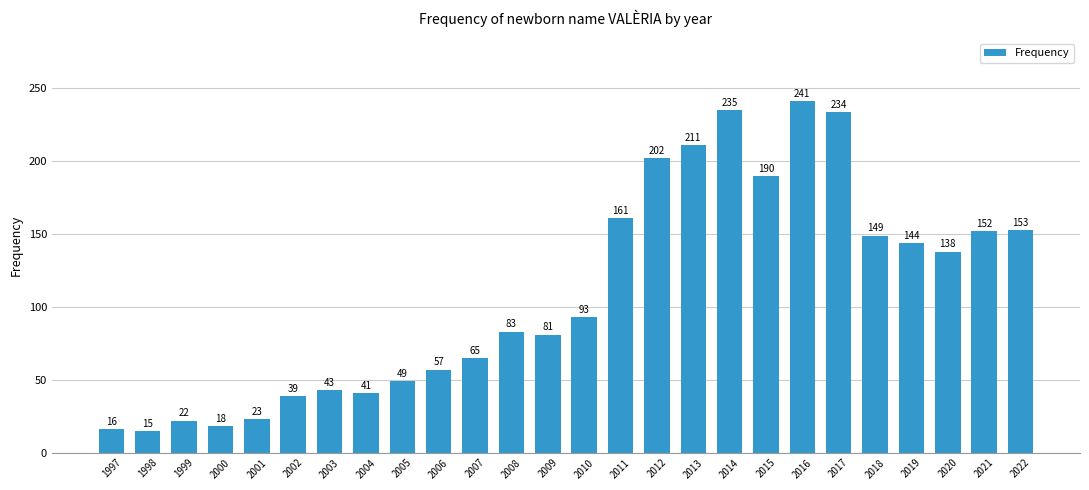

Approximately how many times larger is the value at 2022 compared to 2020?

1.1